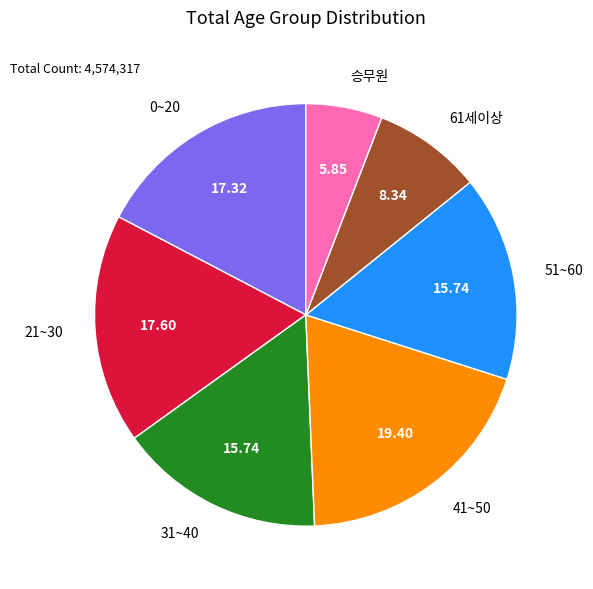

What is the smallest slice in the pie chart?

승무원